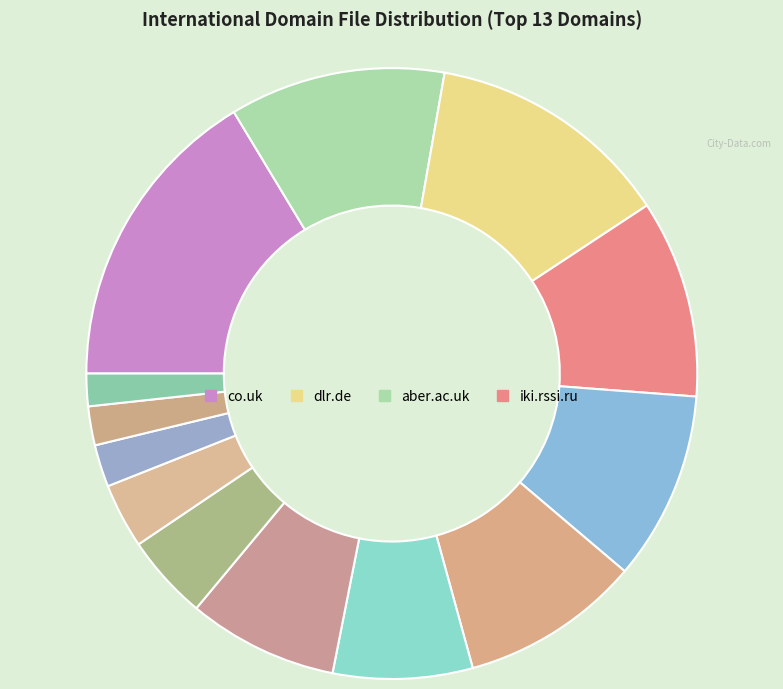

How many slices are in this pie chart?

13